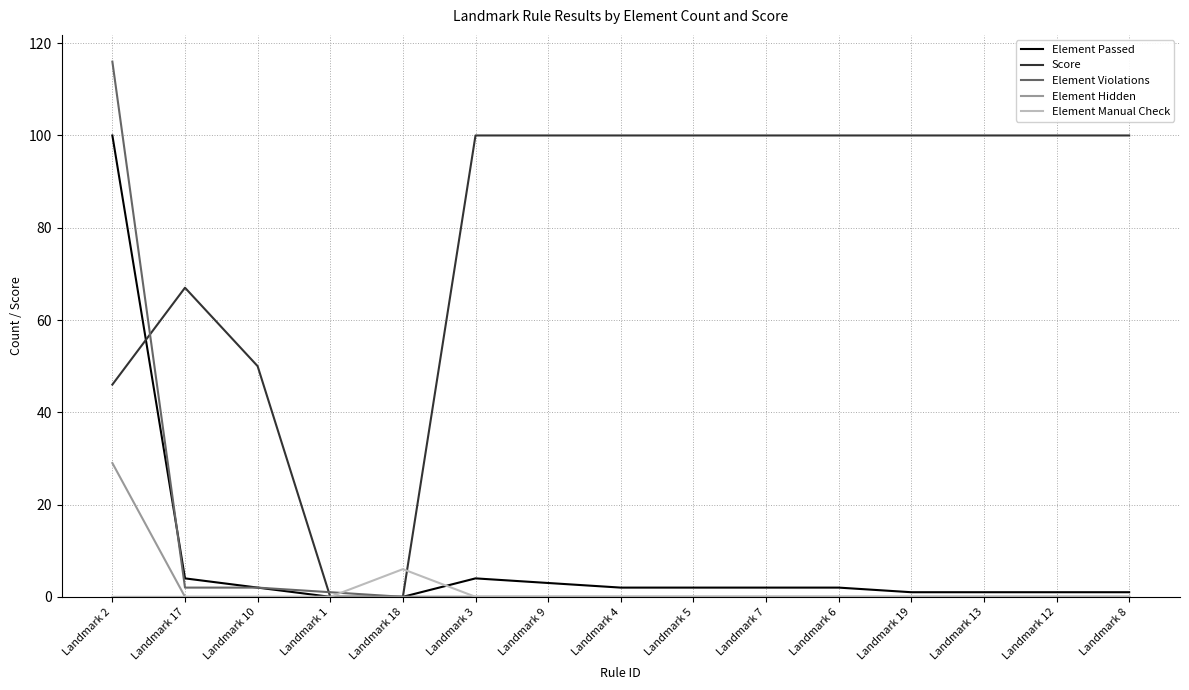

Which series has the widest spread of values?

Element Violations